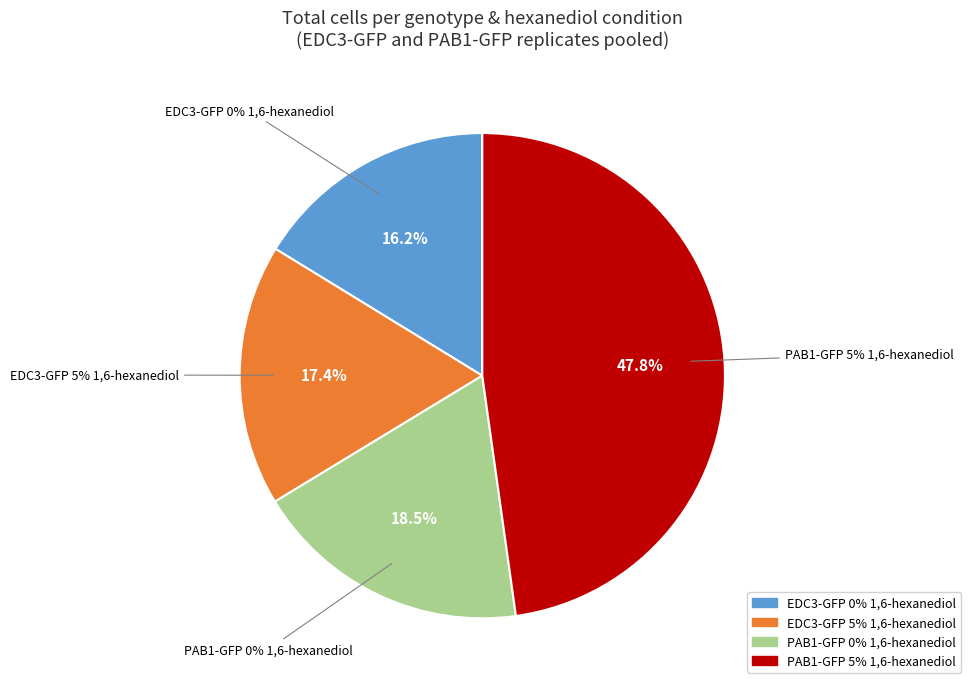

Is it true that PAB1-GFP 0% 1,6-hexanediol is 32% of the pie?

False